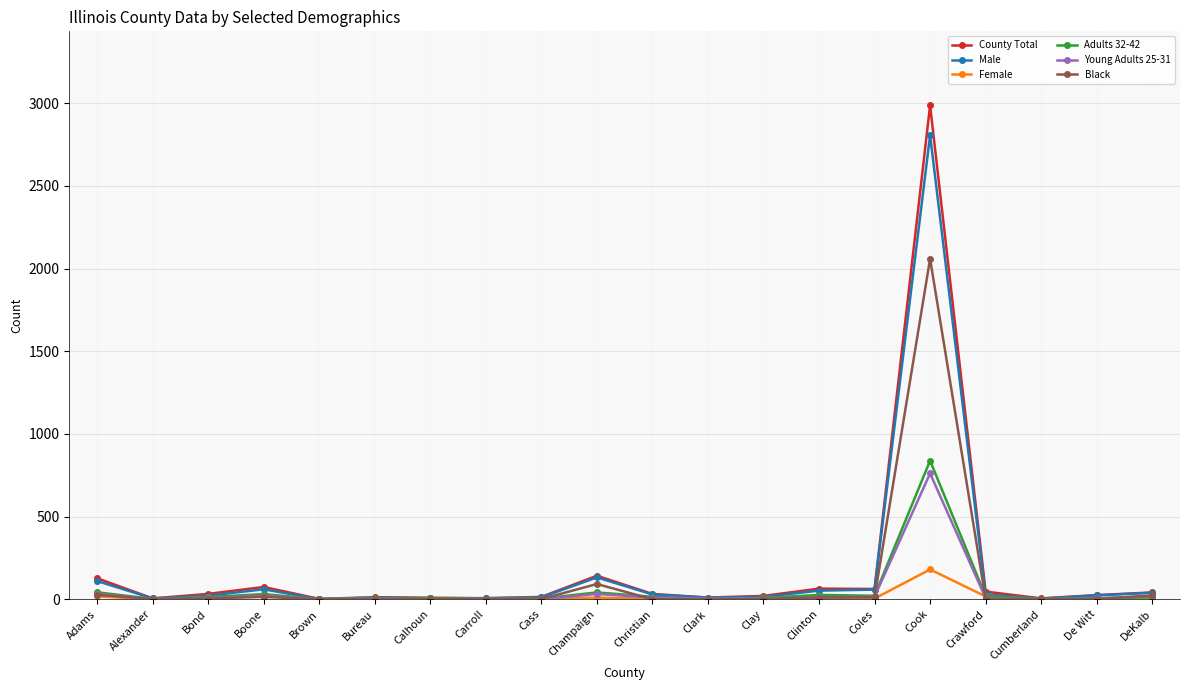

Which category has the highest value across all series?

Cook